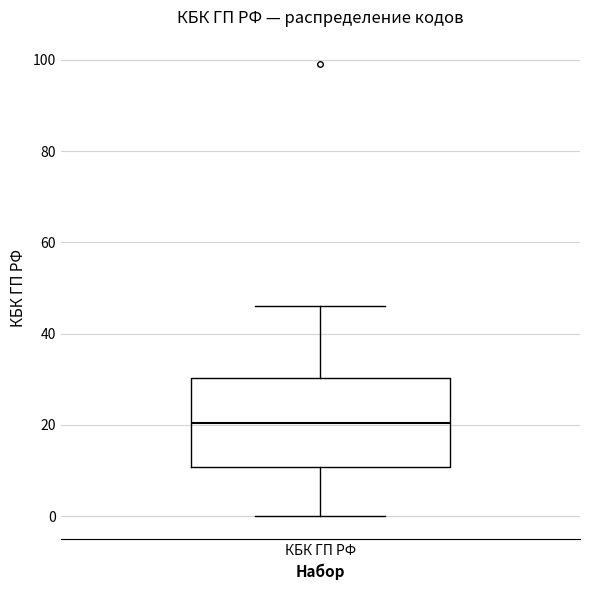

Read this box plot against the y-axis: the position of the median line, the range covered by the box, and the ends of both whiskers. The values are not printed on the chart, so give them approximately, as read against the axis.

median 20, box 10 to 30, whiskers 0 to 46